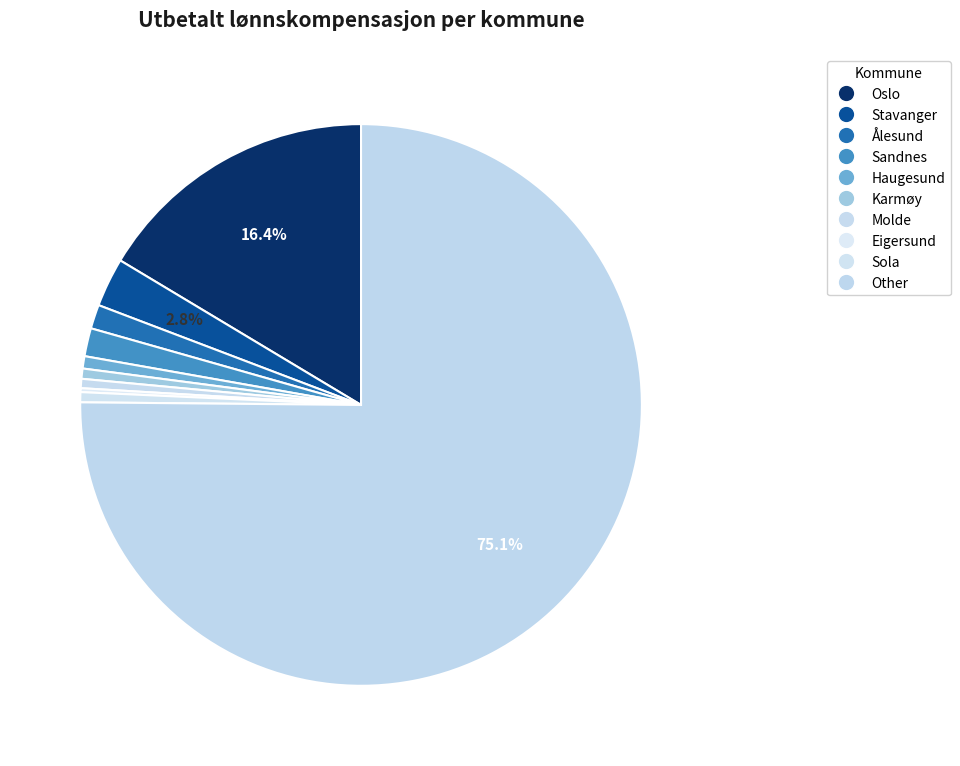

Does any single category account for the majority?

Yes